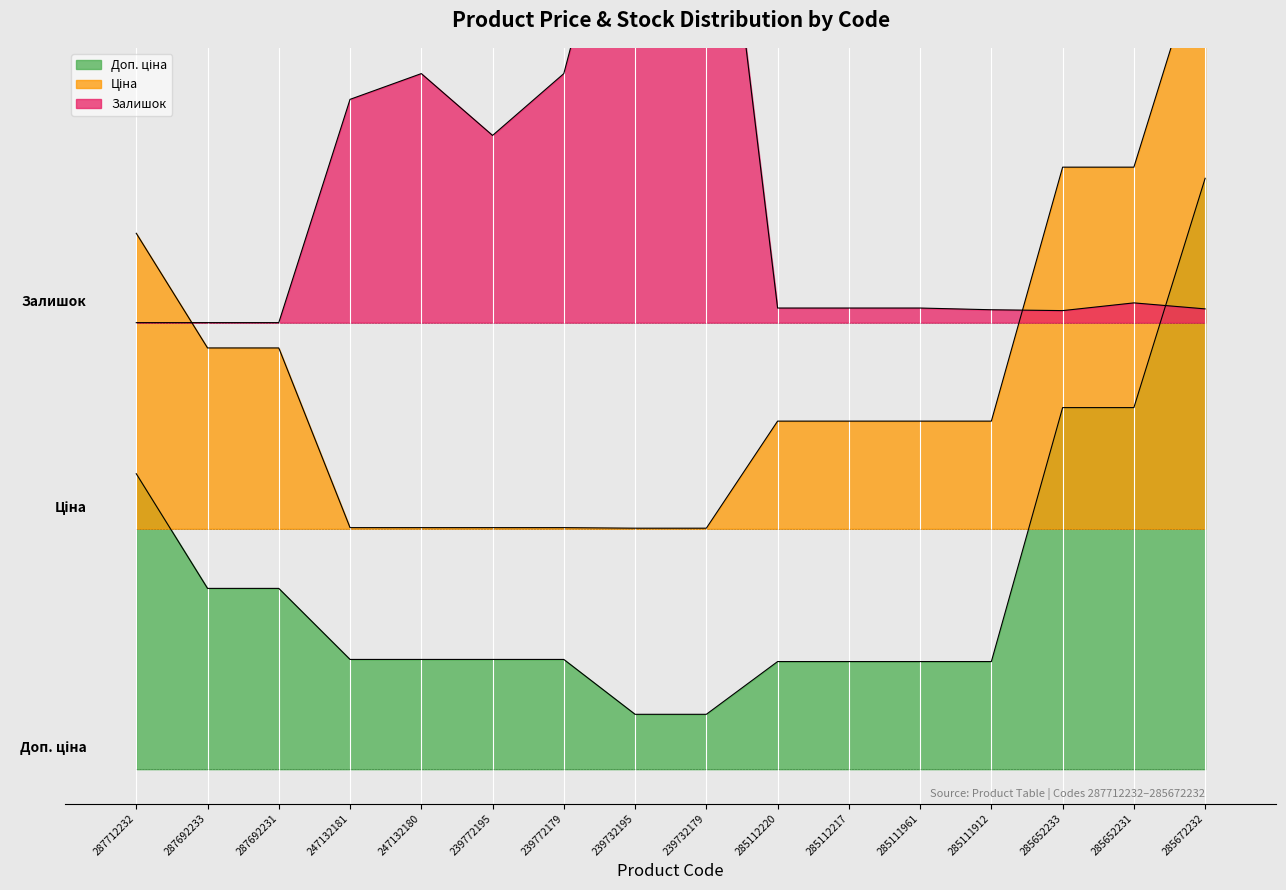

Which series has the largest total across all categories?

Залишок